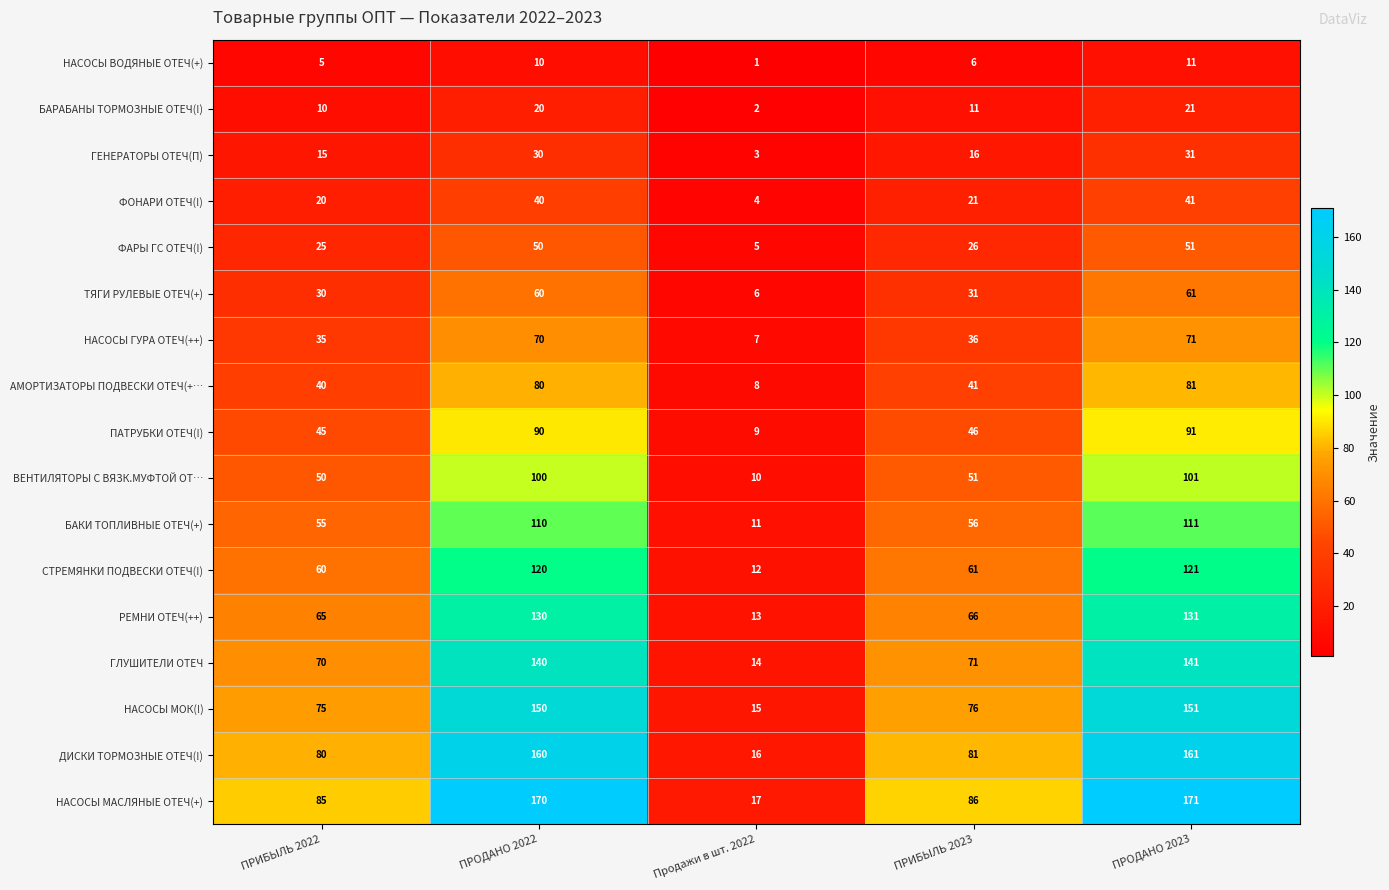

Which label corresponds to the smallest value in the chart?

Продажи в шт. 2022